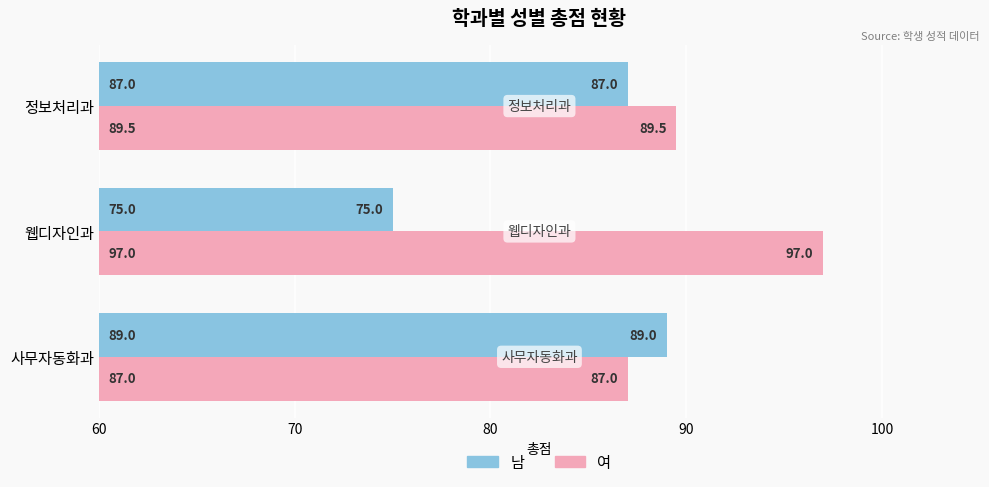

Which series has the largest range (max minus min)?

남